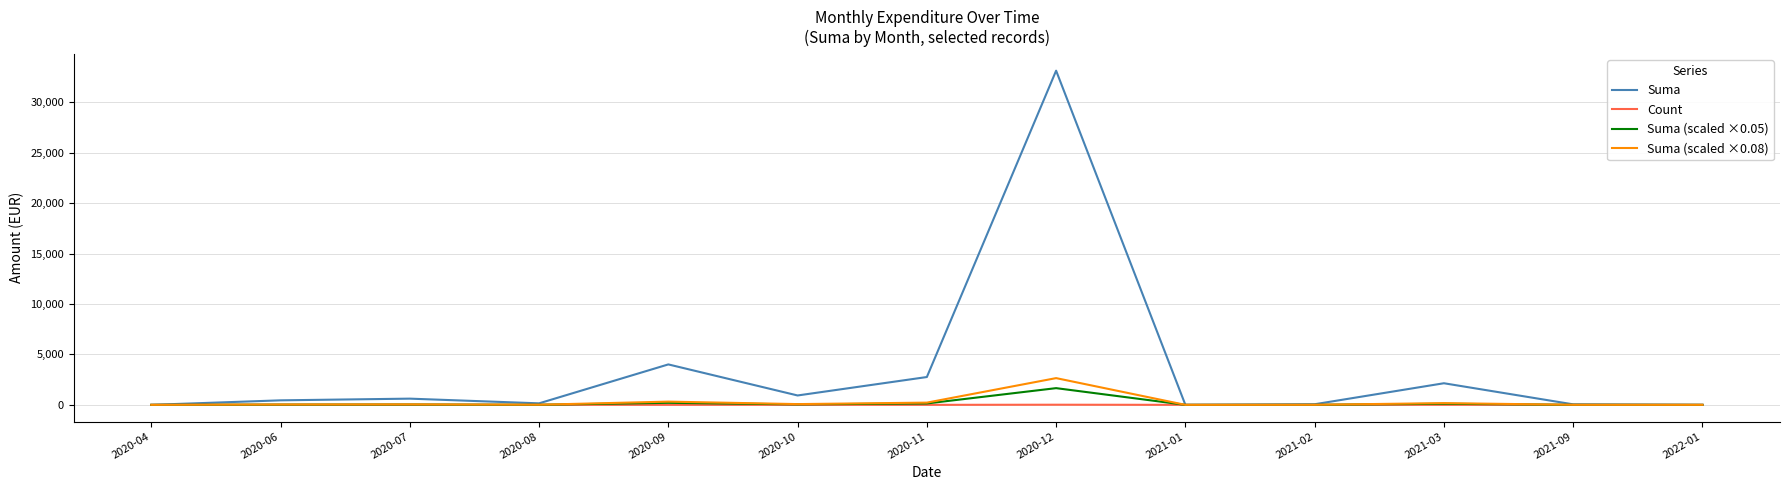

How many distinct data groups are displayed?

4